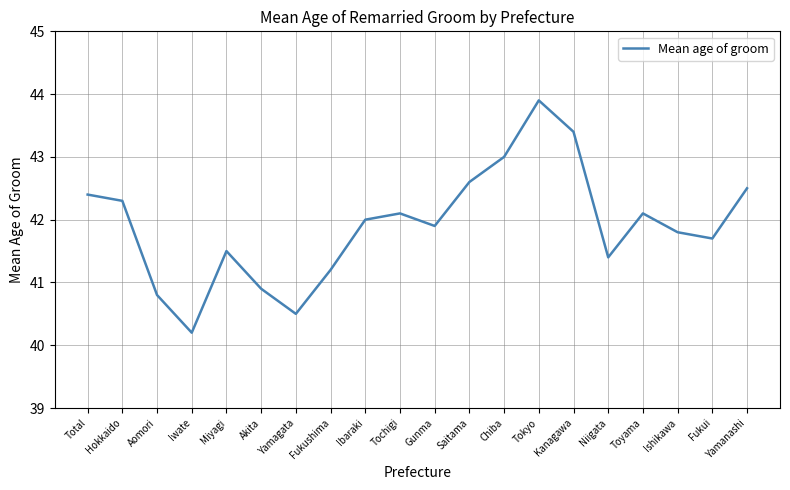

What is the sum of all values?

838.2